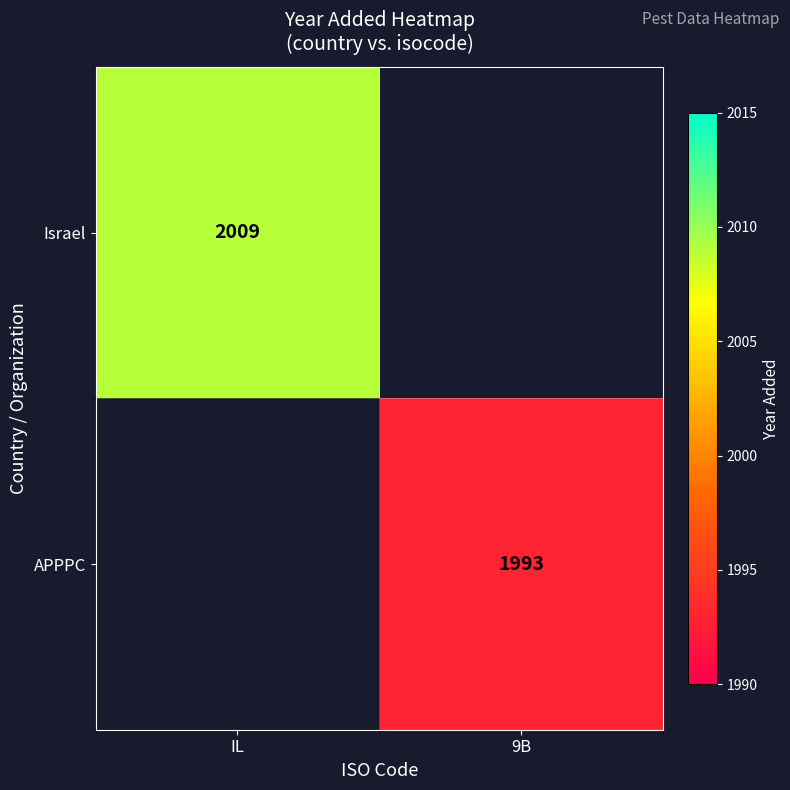

What is the minimum value shown in the chart?

1993.0